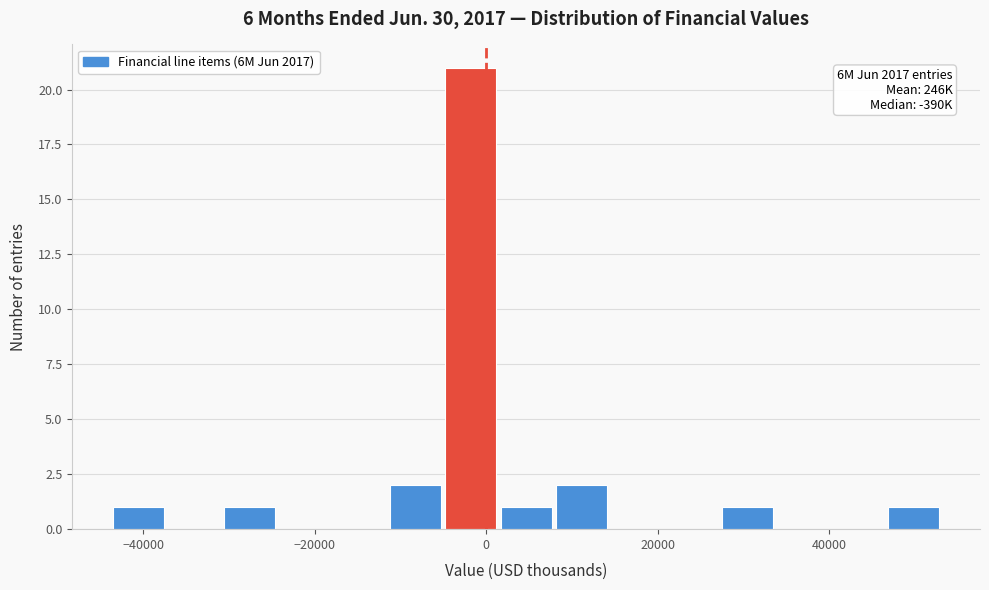

Read against the x-axis, roughly where is the centre of the tallest bar?

-2000